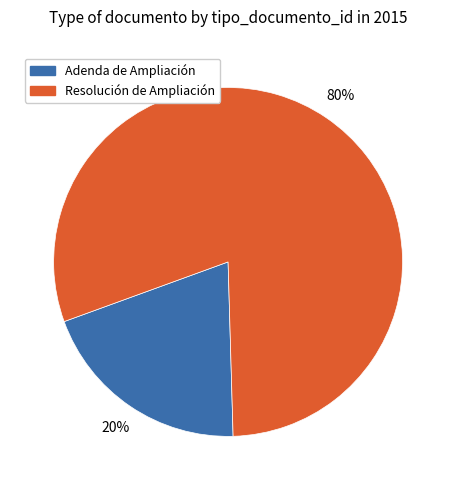

To the nearest percent, what percentage of the pie is Adenda de Ampliación?

20%